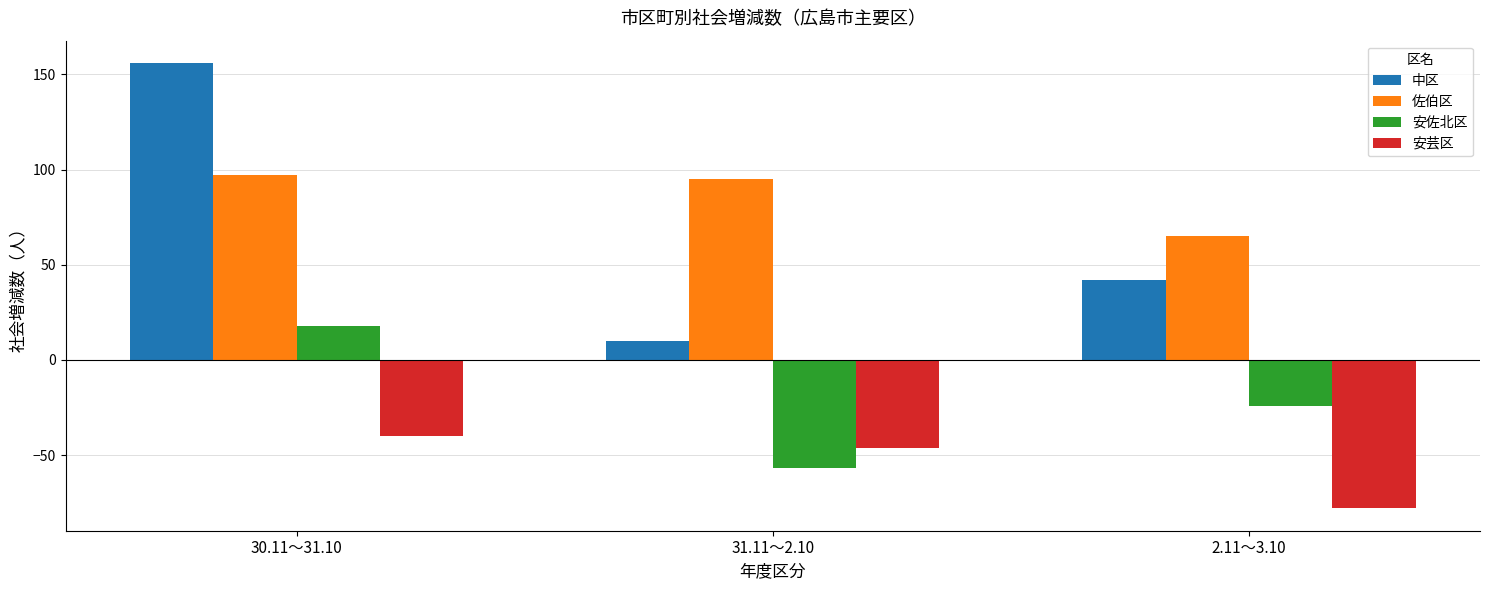

What is the value of the 中区 bar at the 2nd from the left?

10